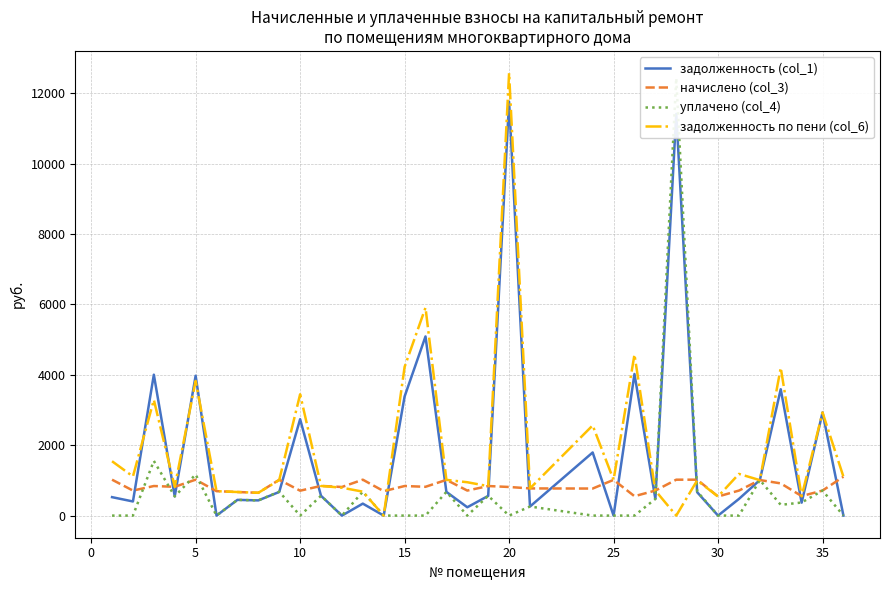

What is the maximum value for задолженность (col_1)?

11763.0